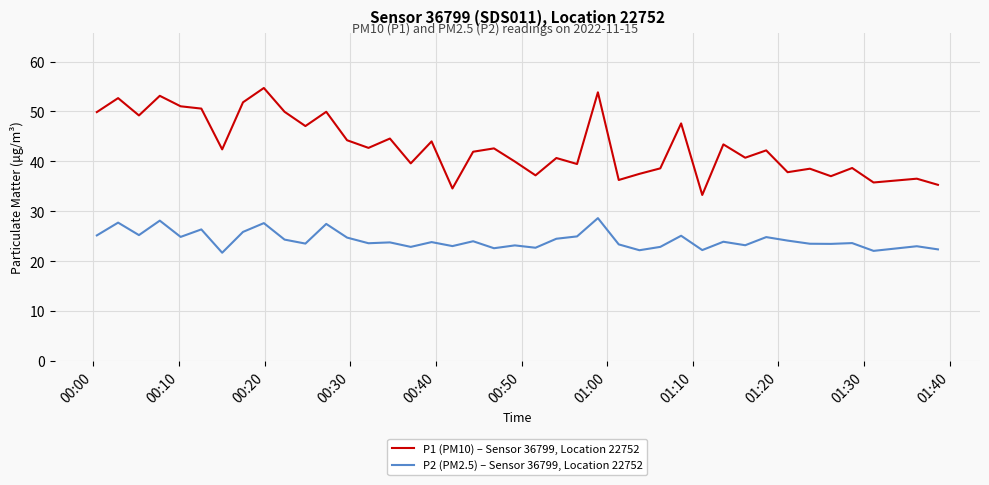

What is the greatest value displayed?

54.7